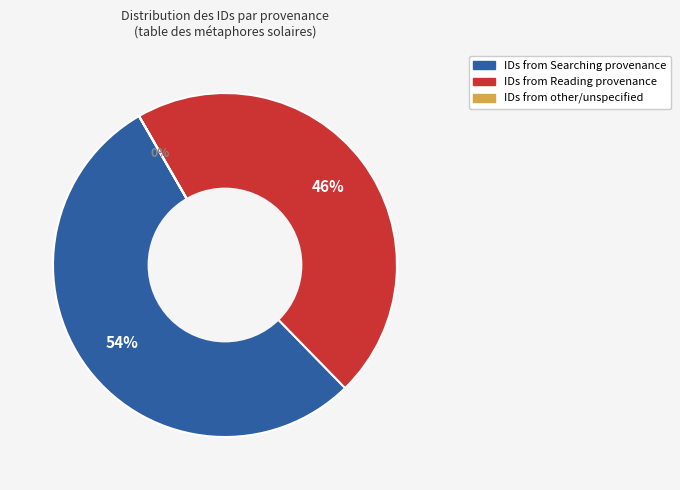

To the nearest percent, what is the average slice percentage?

33%